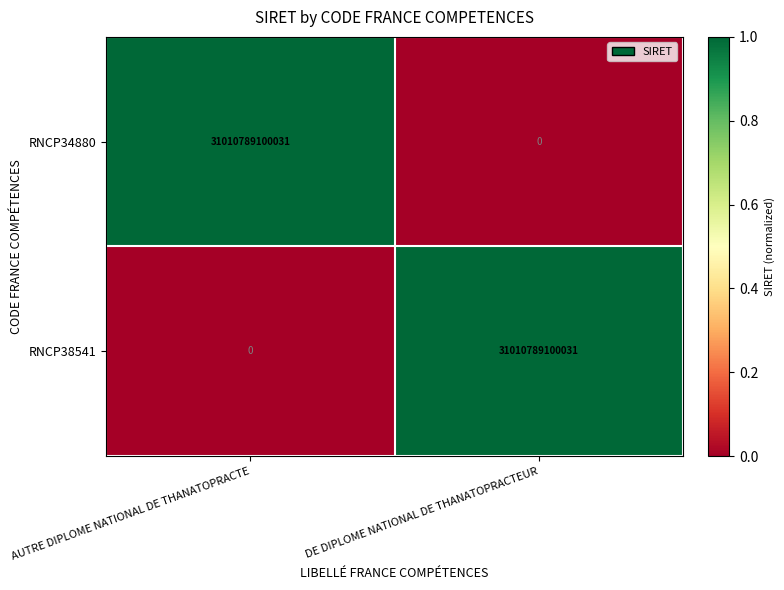

Reading left to right, list all the values displayed in this chart.

RNCP34880: 31010789100031	0
RNCP38541: 0	31010789100031